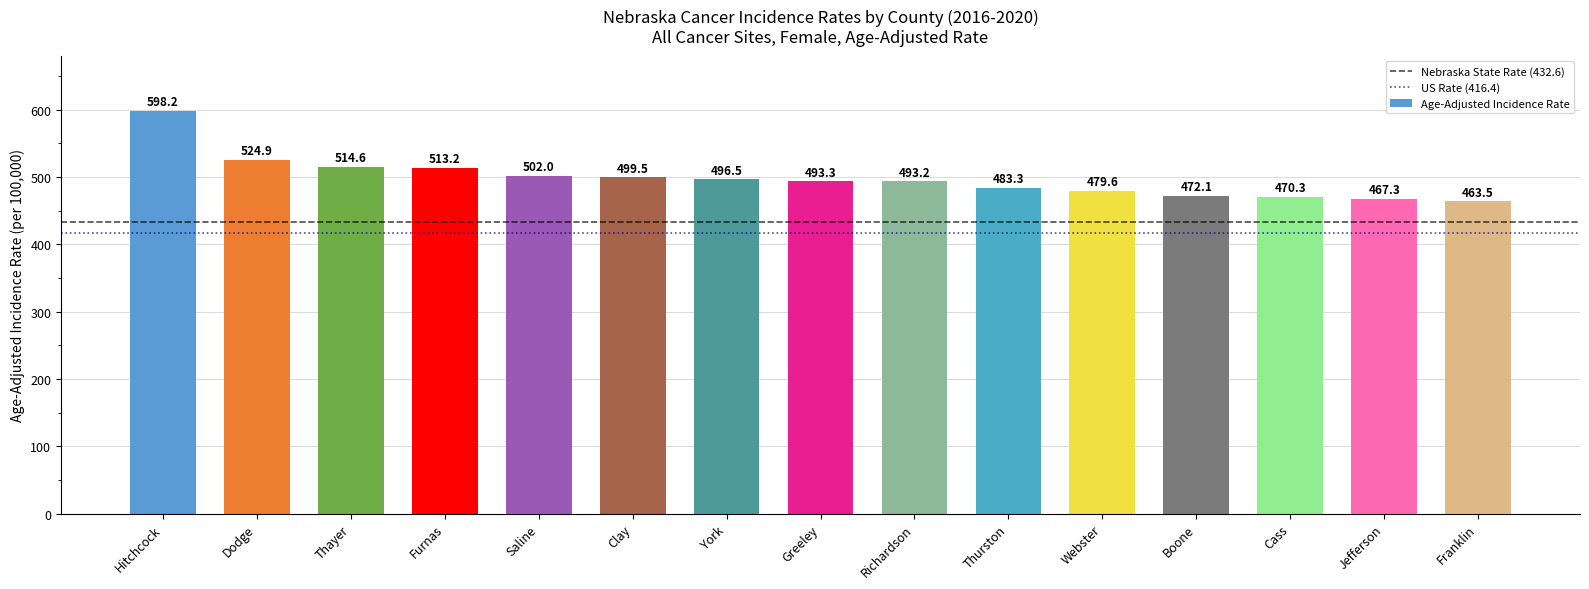

What is the sum of all values?

7471.5